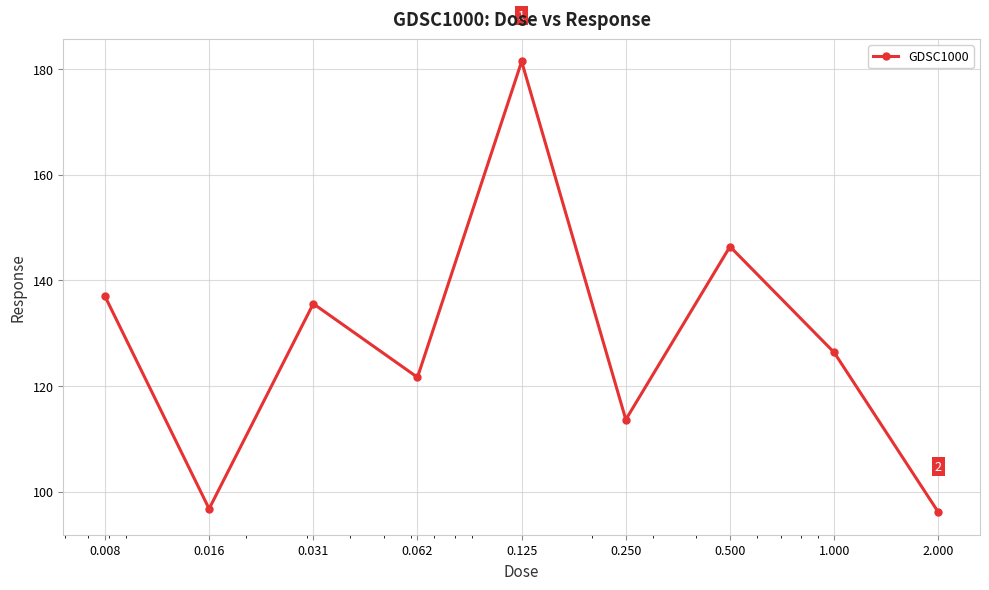

What is the difference between the maximum and minimum values?

85.3